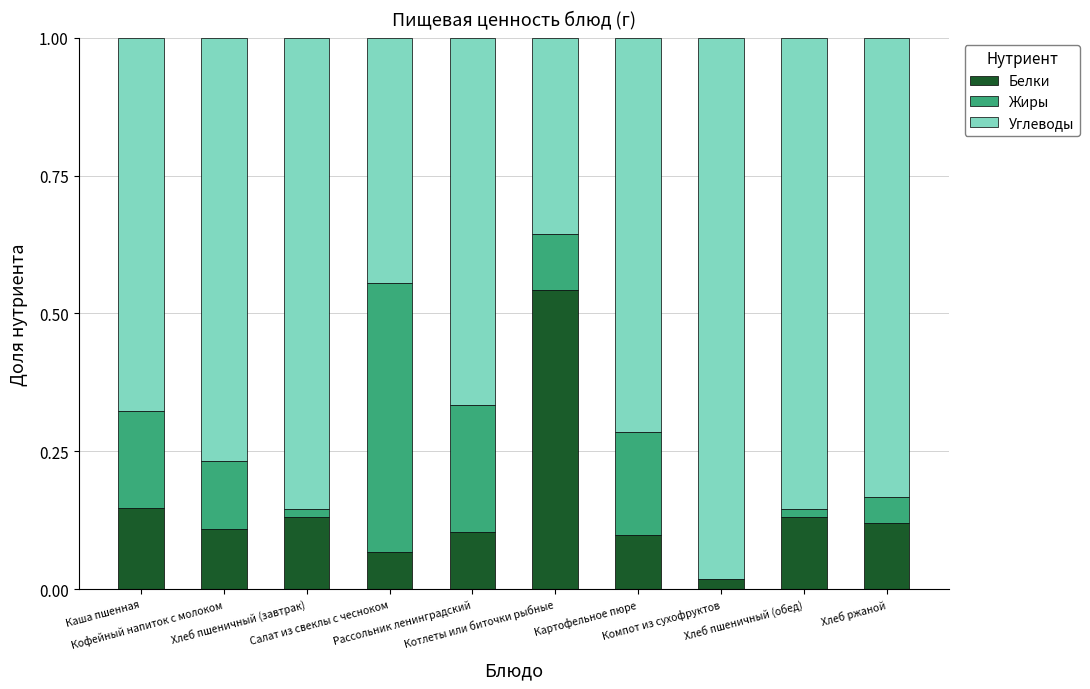

What is the sum of all Белки values?

1.5